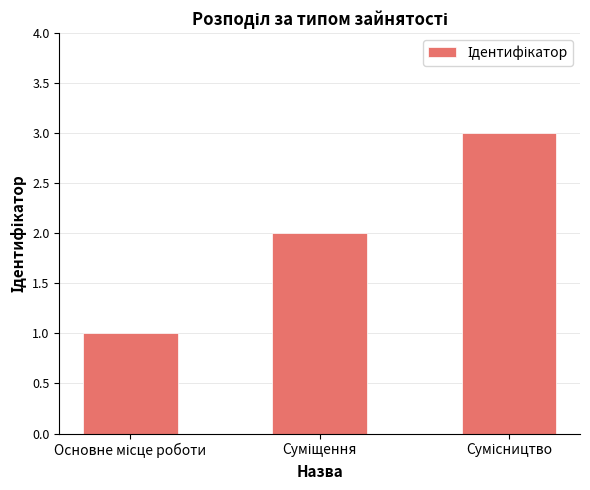

What is the sum of all values?

6